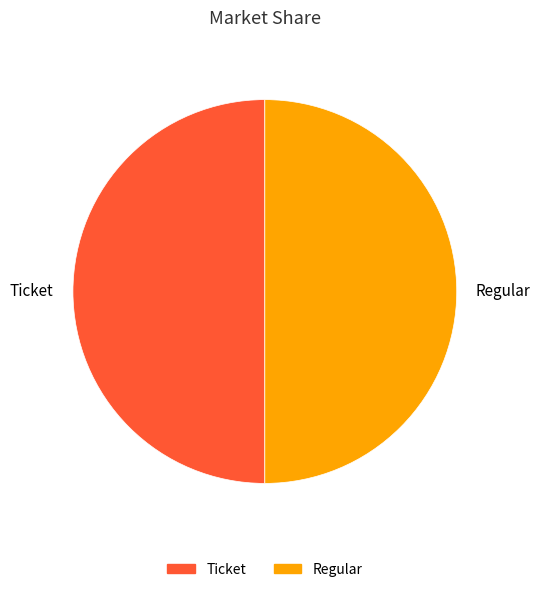

What is the ratio of the value at Regular to the value at Ticket?

1.0